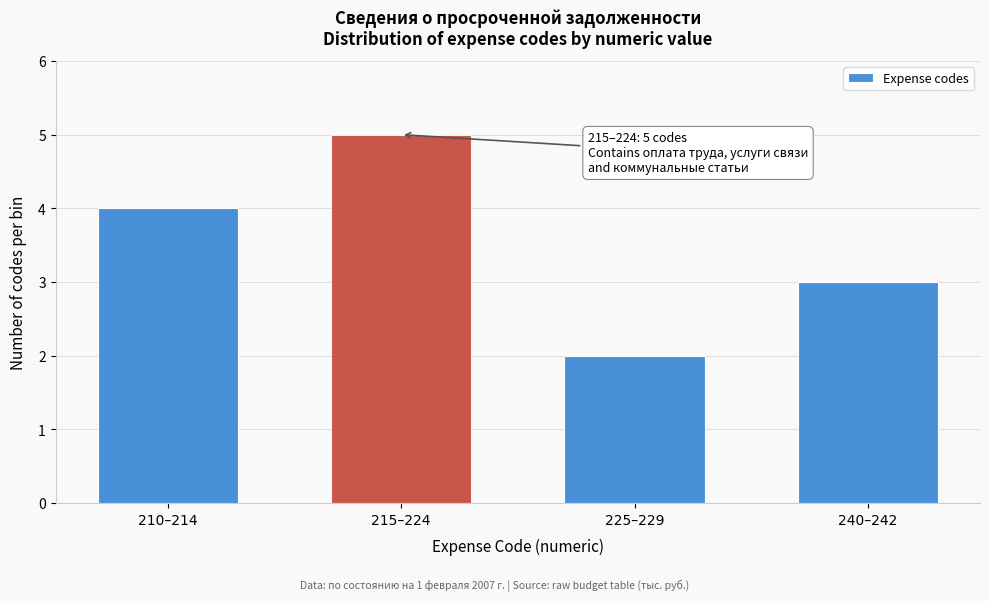

Reading left to right, transcribe all the data shown in this chart.

4	5	2	3